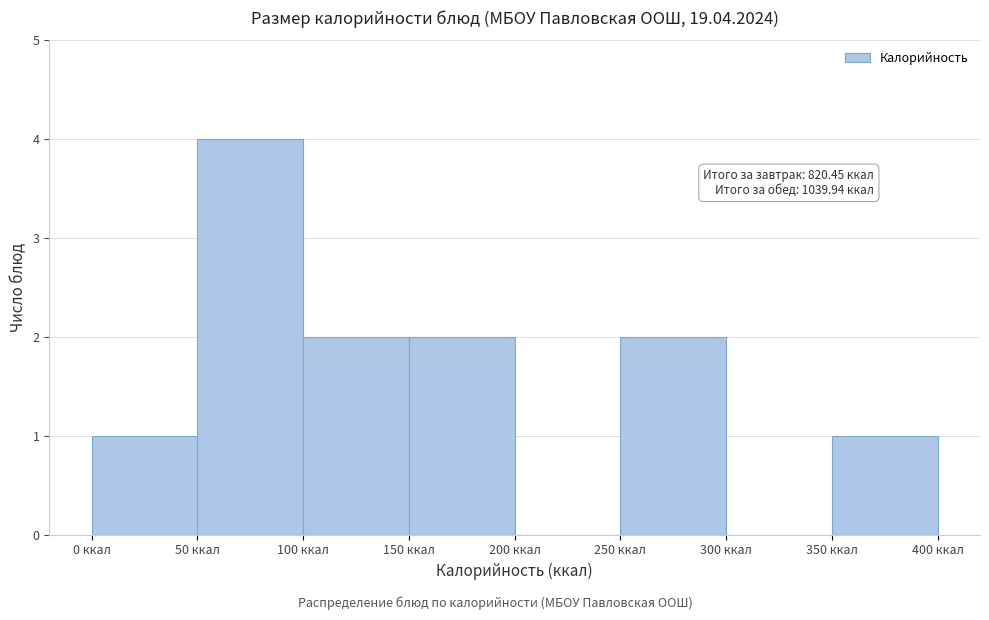

Which range on the x-axis has the tallest bar?

50 to 100